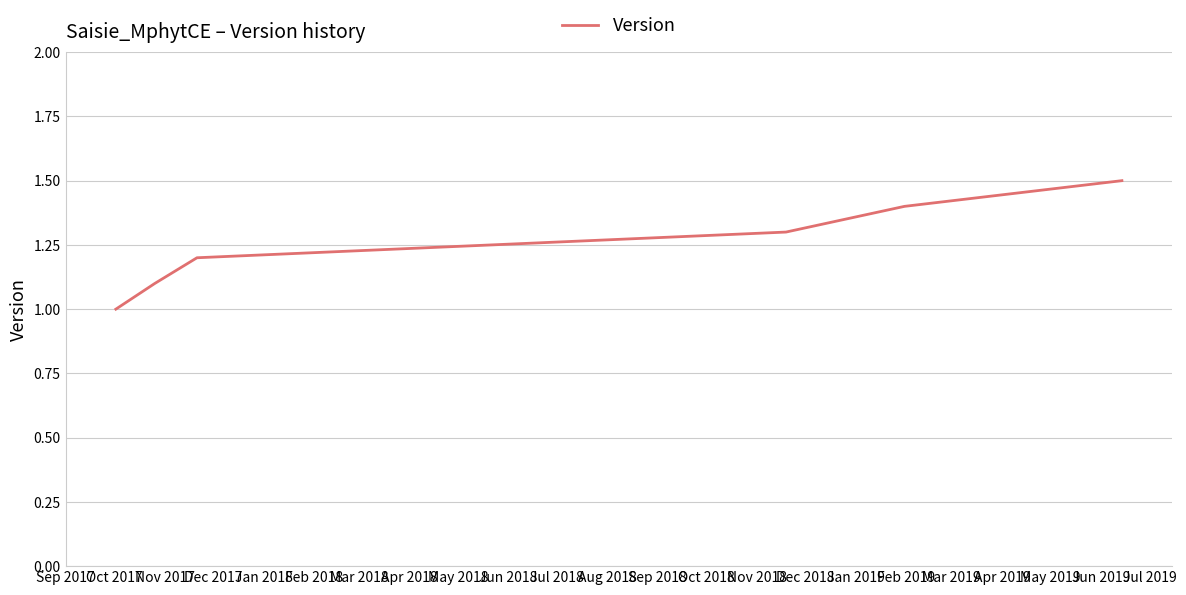

True or false: the data has more than 2 interior local peaks.

False